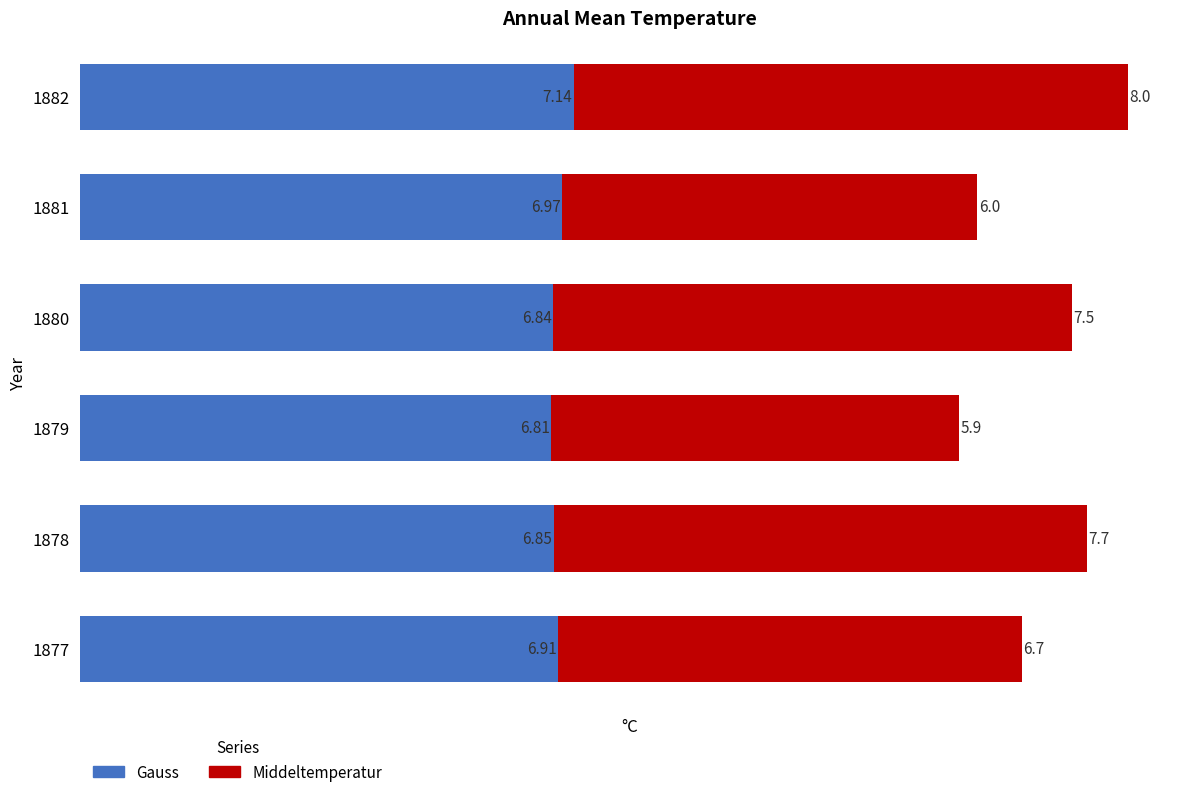

What is the total value across all series at 1877?

13.6